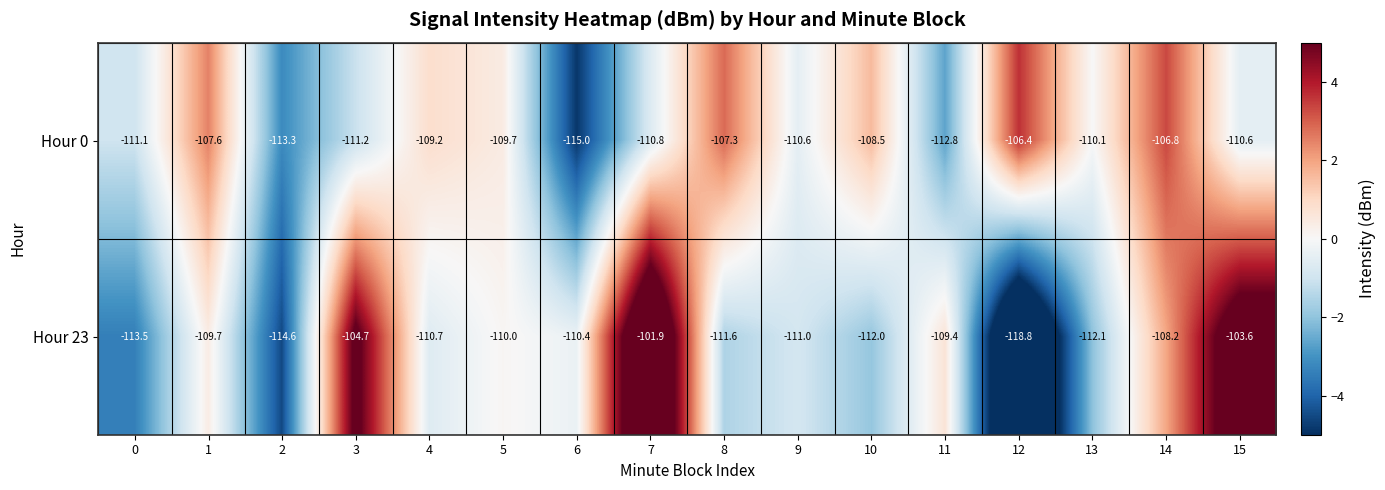

What is the maximum value for Hour 23?

-101.9